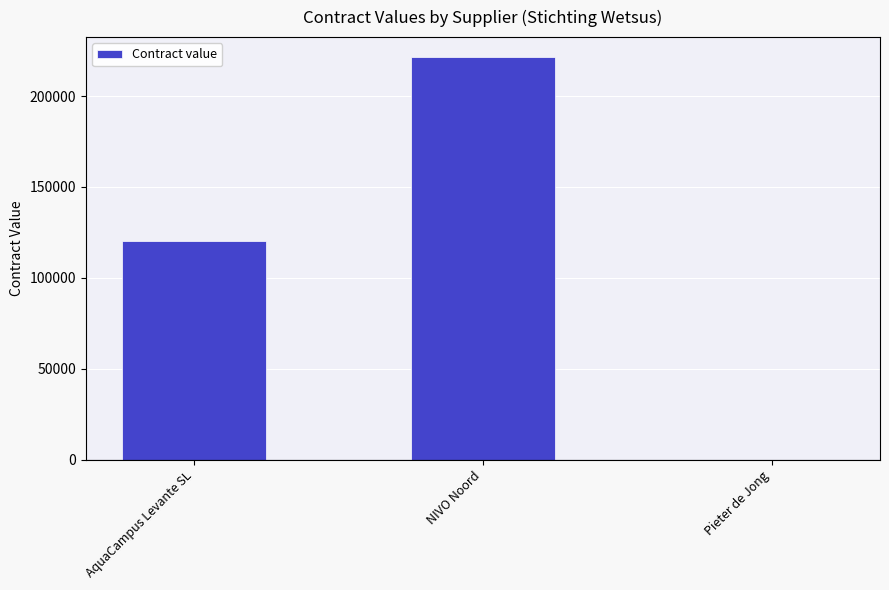

Where is the data nearest to the value 110699?

AquaCampus Levante SL